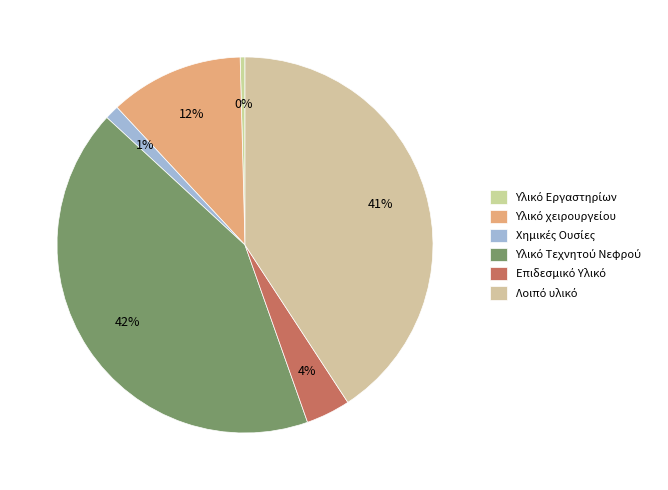

What is the total percentage of Χημικές Ουσίες and Λοιπό υλικό?

42.0%